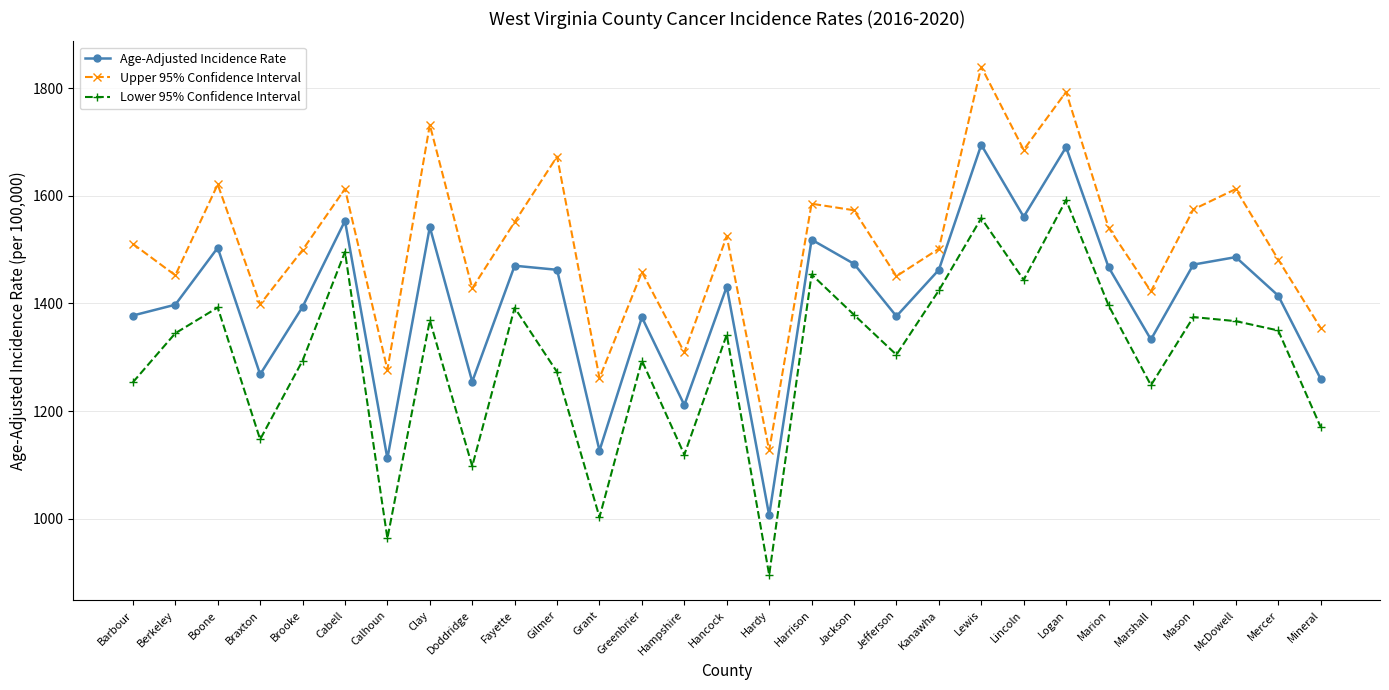

What is the total value across all series at Mason?

4421.9